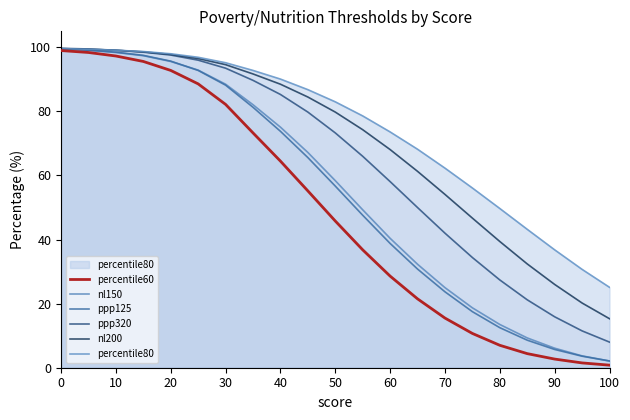

What are all the series names shown in the legend?

percentile60, nl150, ppp125, ppp320, nl200, percentile80